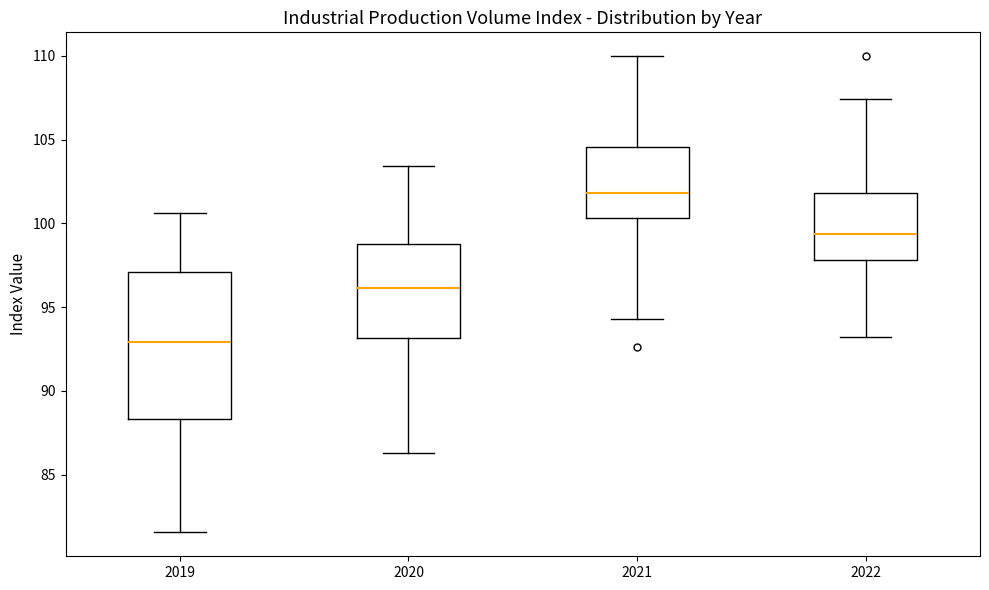

Which box's median line is the highest?

2021